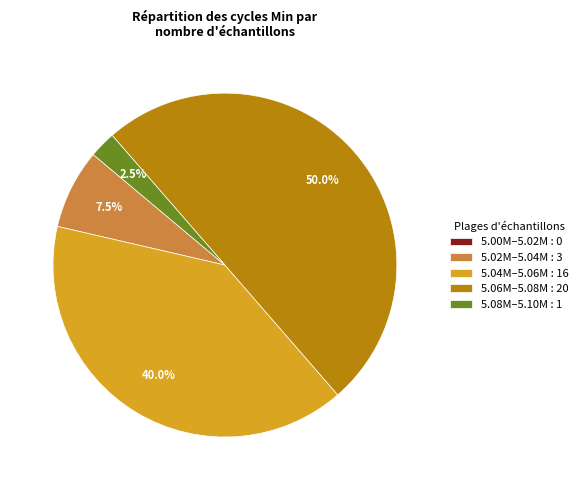

What is the majority slice?

5.06M–5.08M : 20